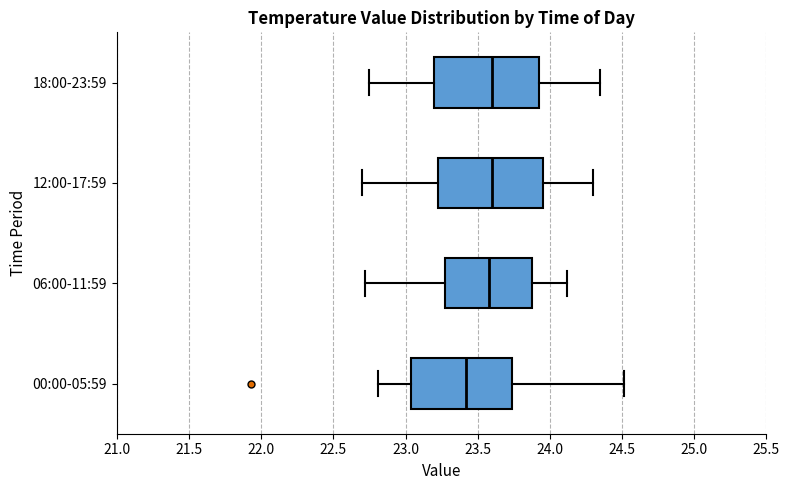

Where does the median line of the box for 06:00-11:59 sit on the x-axis? The values are not printed on the chart, so give them approximately, as read against the axis.

23.60